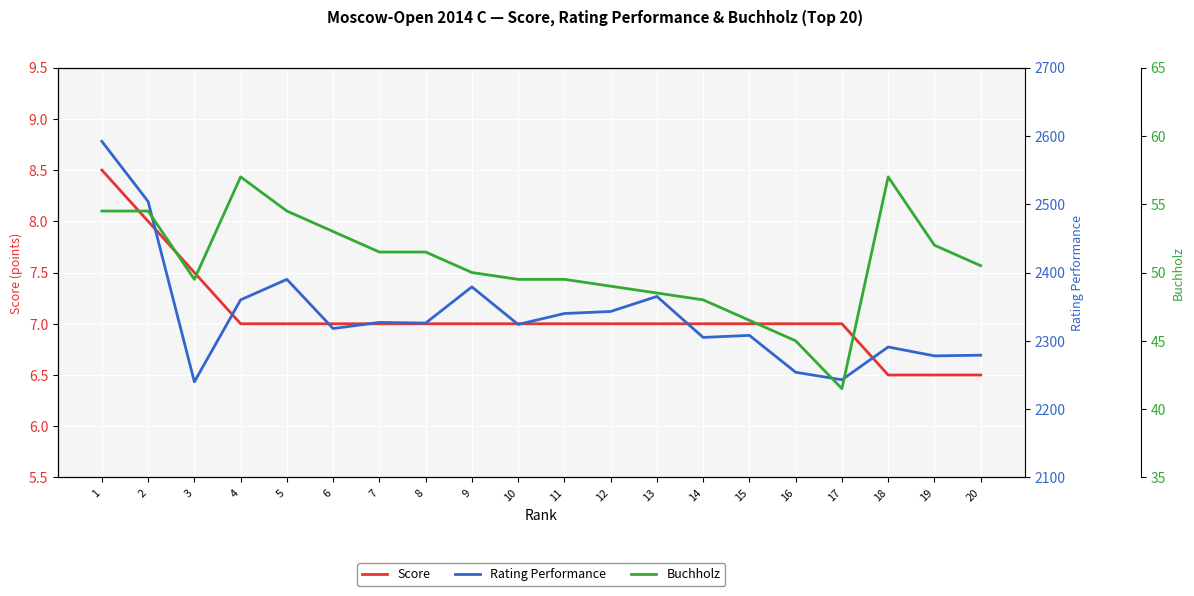

What is the sum of all Buchholz values?

1013.0